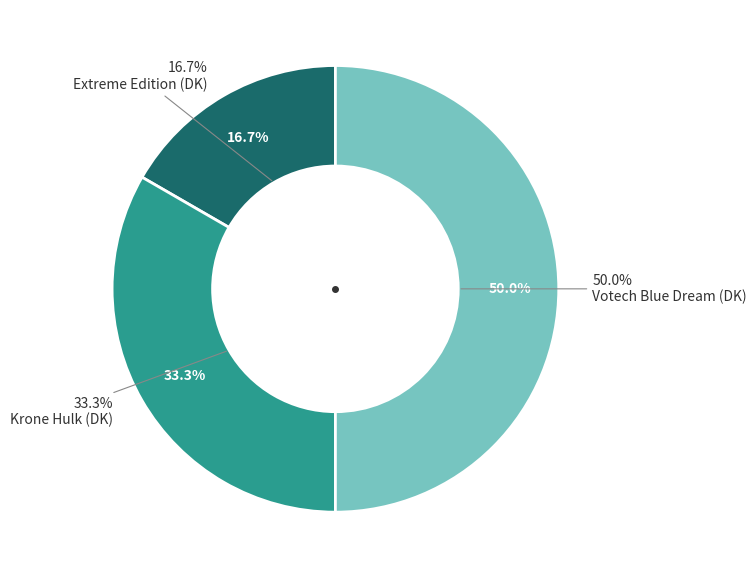

The Extreme Edition (DK) slice represents 8% of the pie. True or false?

False